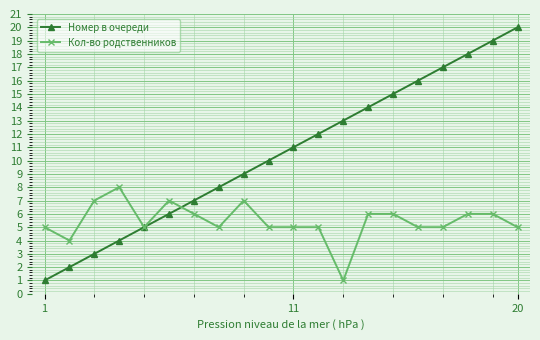

Which series has the largest total across all categories?

Номер в очереди